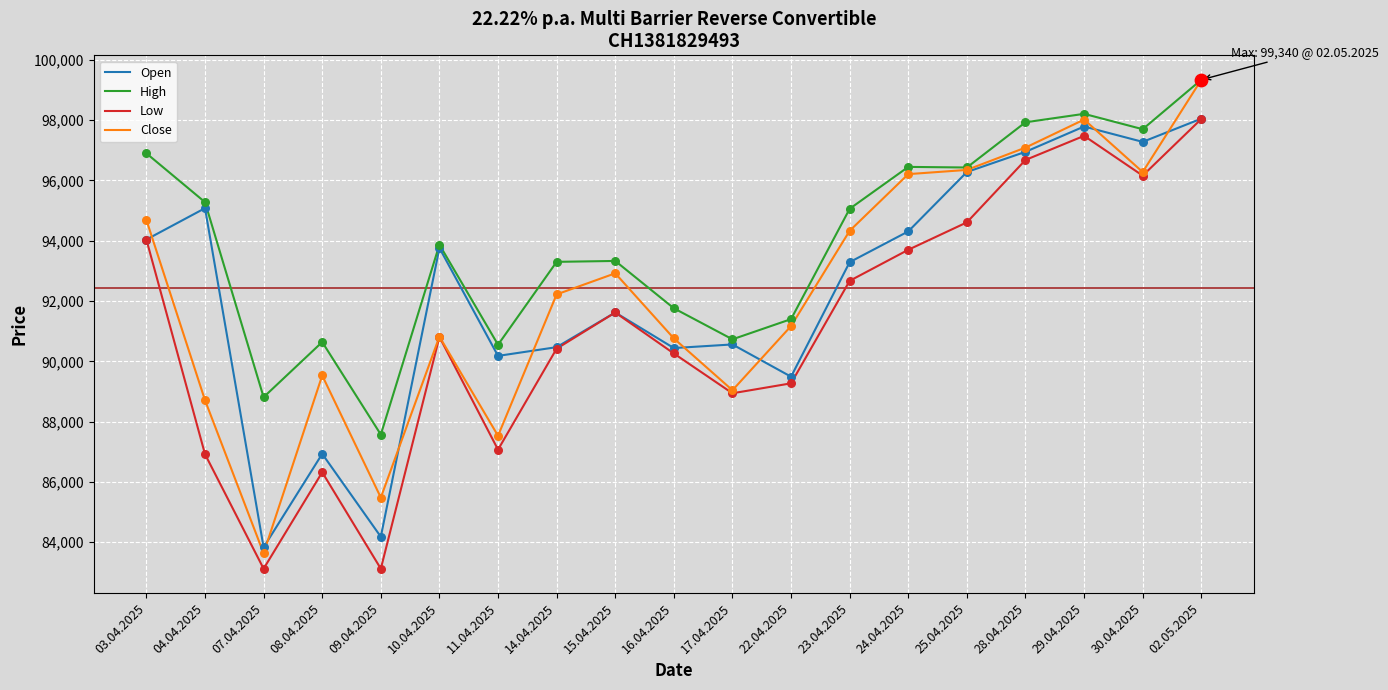

At how many categories does at least one series exceed 90980?

14